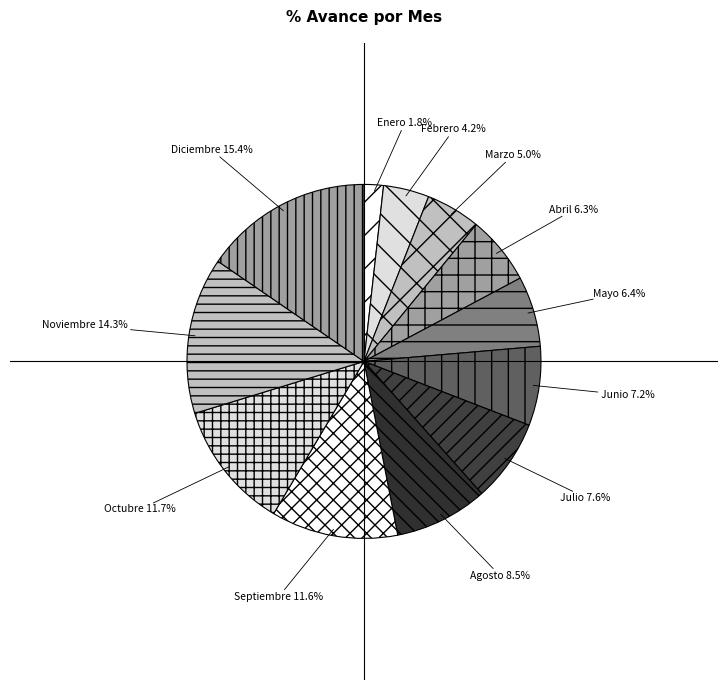

To the nearest percent, what is the average slice percentage?

8%